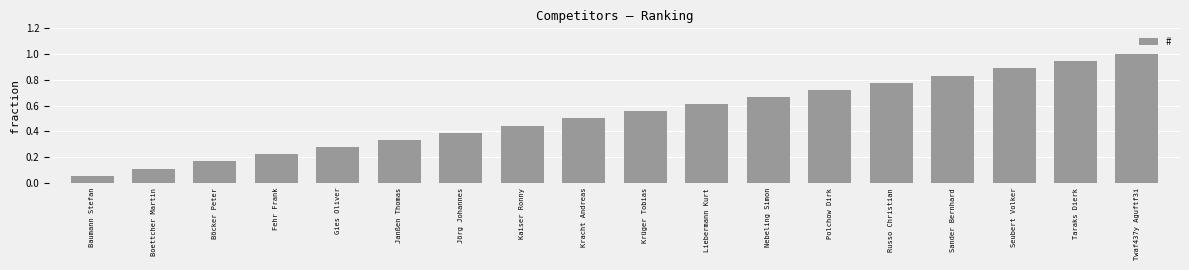

True or false: the data shows 0.1 at Böcker Peter.

False